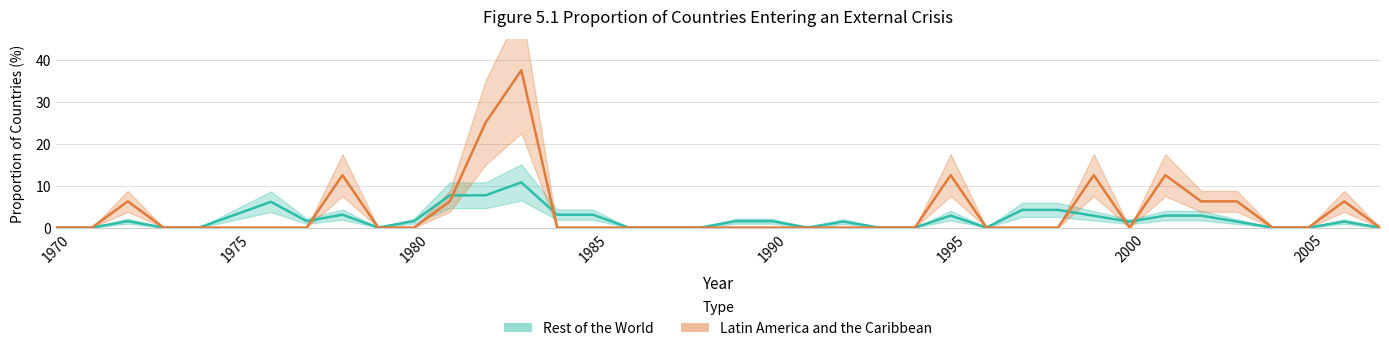

Between 2002 and 1977, which is larger?

2002